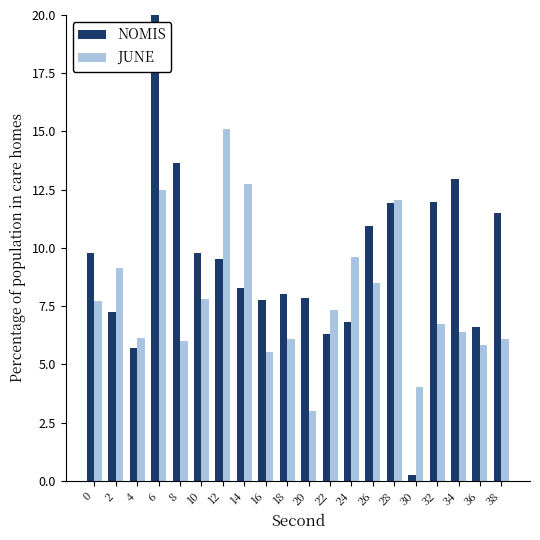

Are the bars grouped side by side (vs. stacked)?

Yes